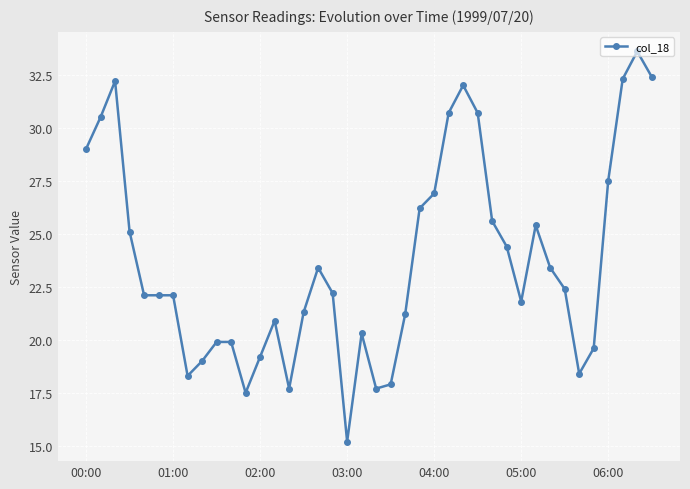

What is the difference between the second highest and second lowest values?

14.9